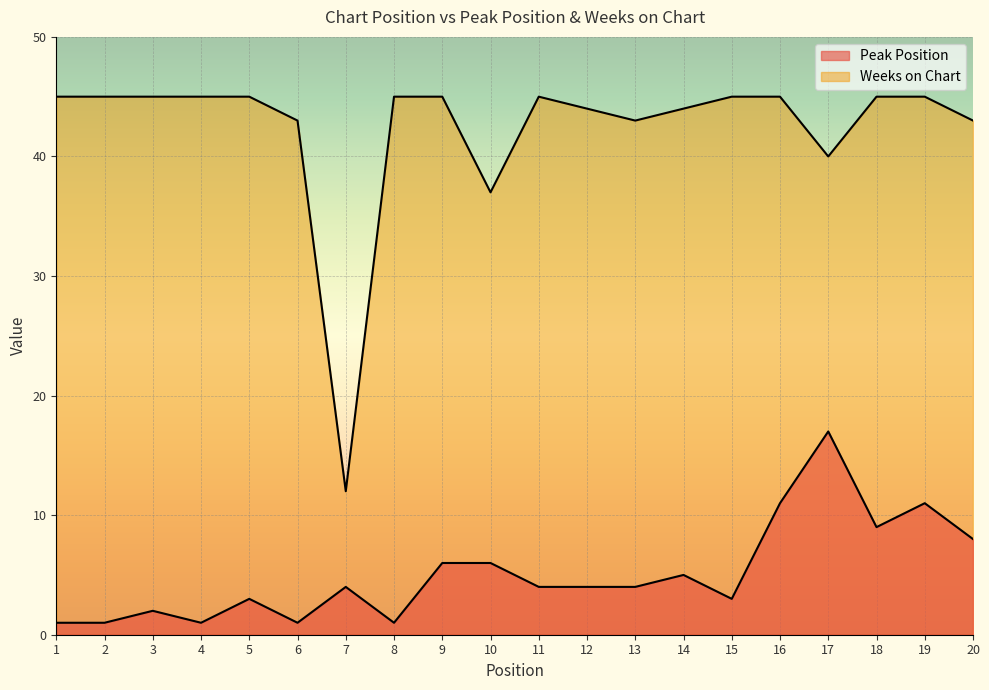

Which series has the largest total across all categories?

Weeks on Chart